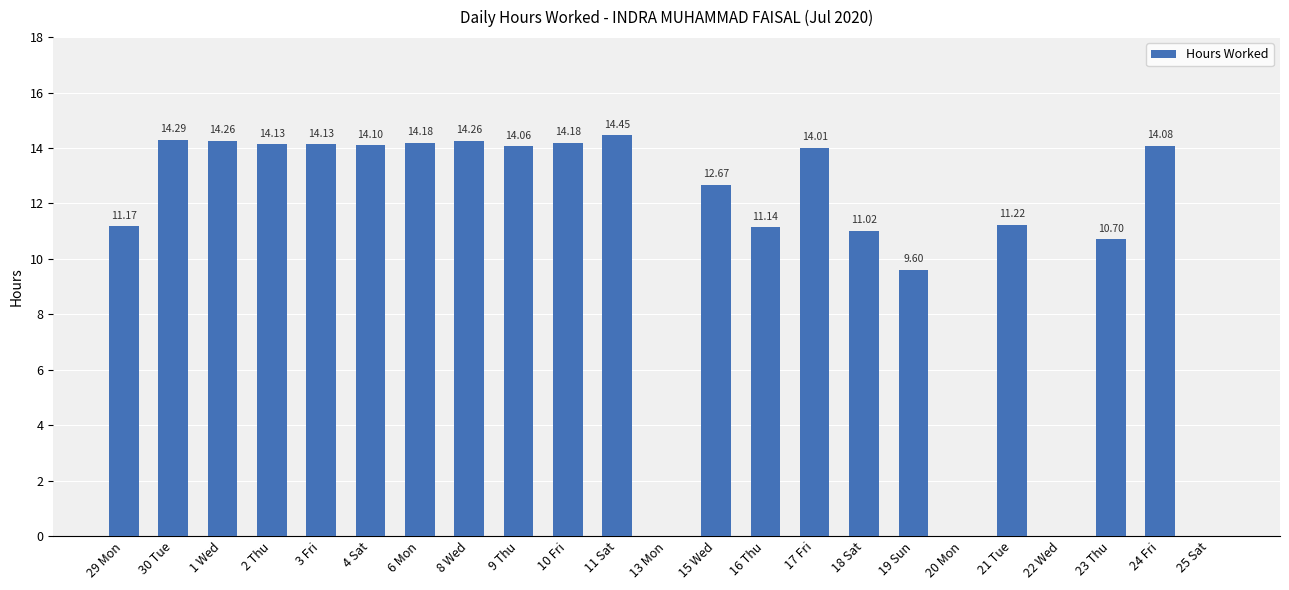

What is the change in value from 30 Tue to 22 Wed?

-14.3